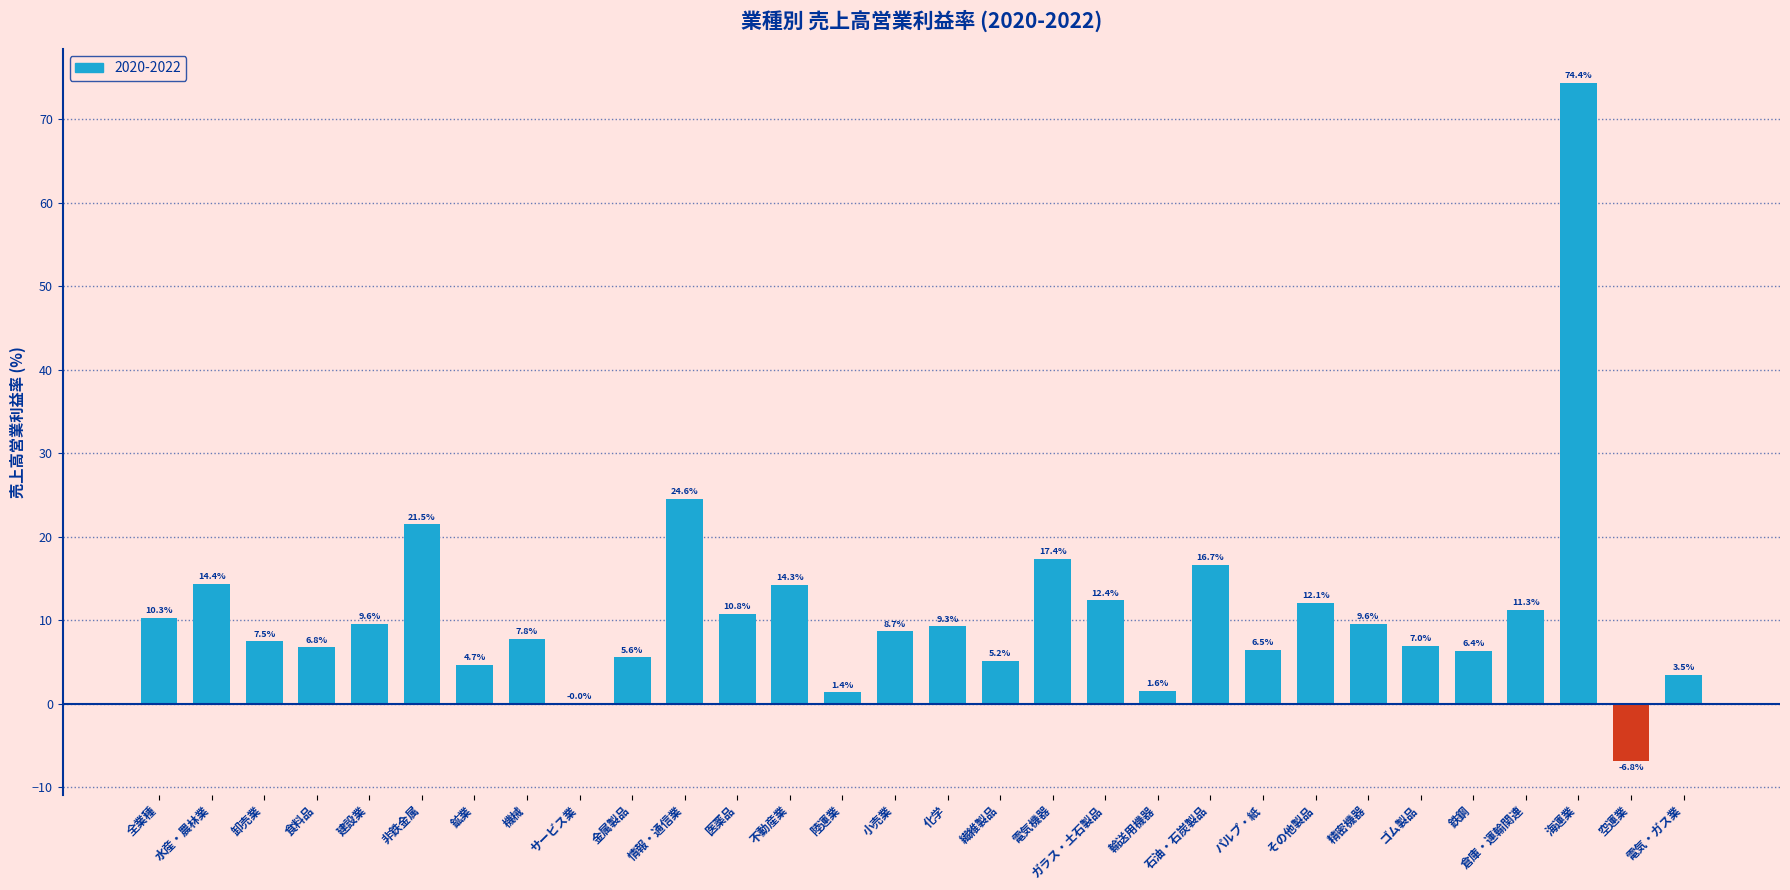

Approximately how many times larger is the value at 陸運業 compared to 卸売業?

0.2